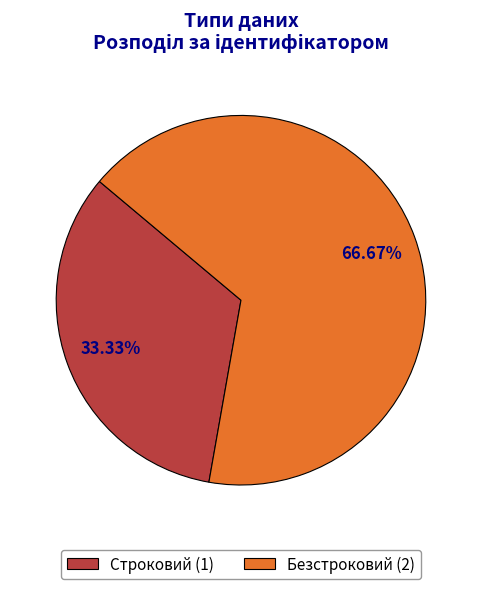

True or false: Строковий accounts for 23% of the total.

False